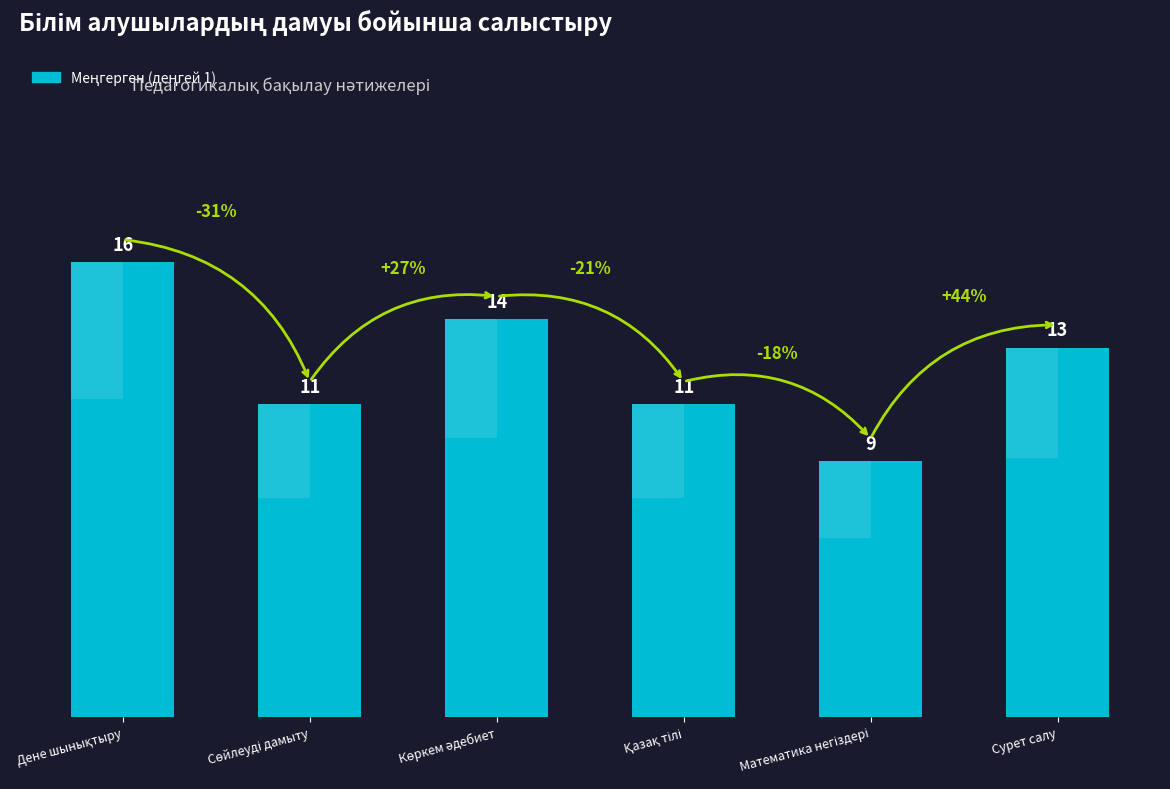

What is the label of the 5th bar from the left?

Математика негіздері